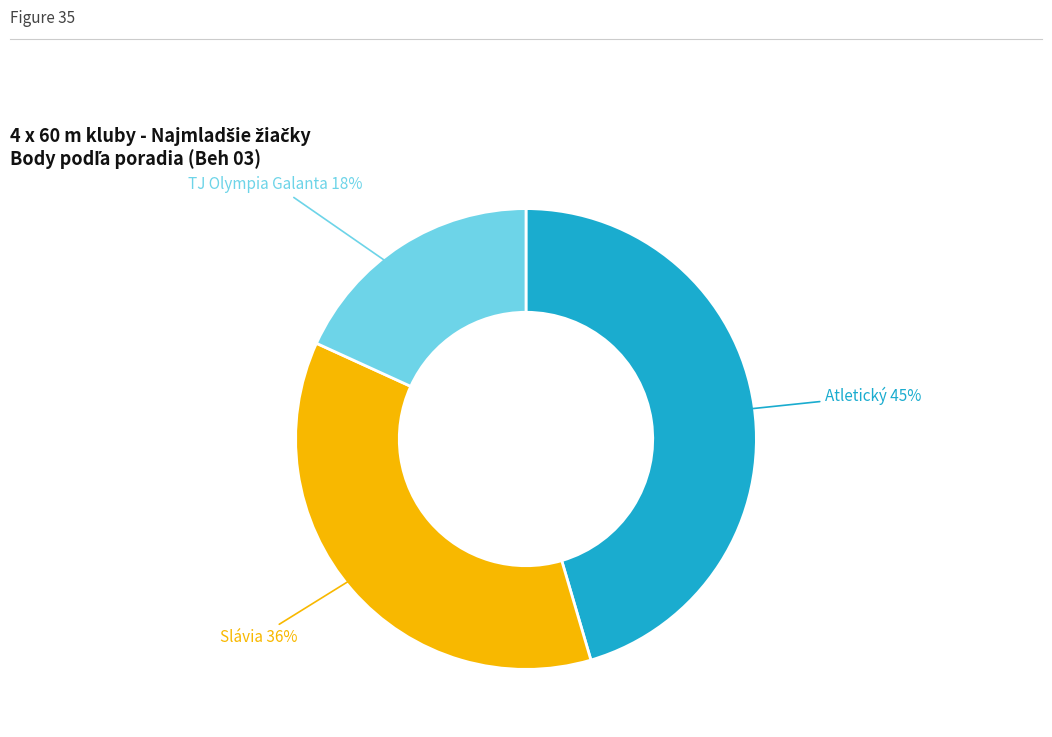

How many segments does this pie chart have?

3